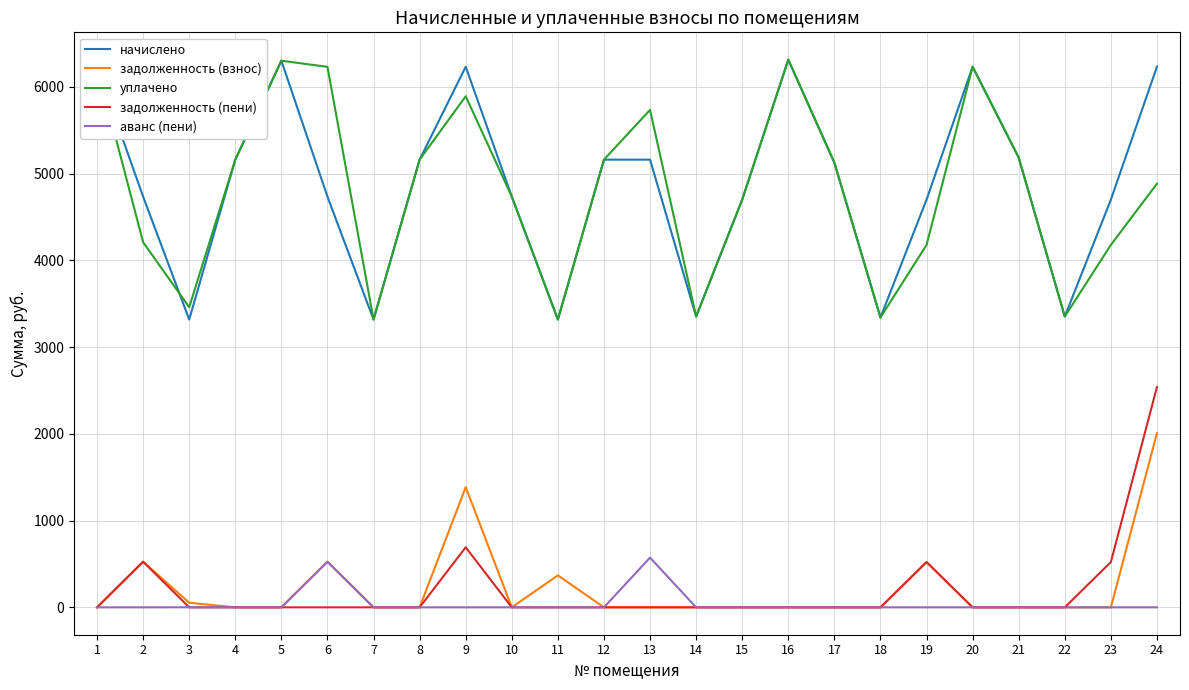

What is the sum of all задолженность (взнос) values?

5389.5